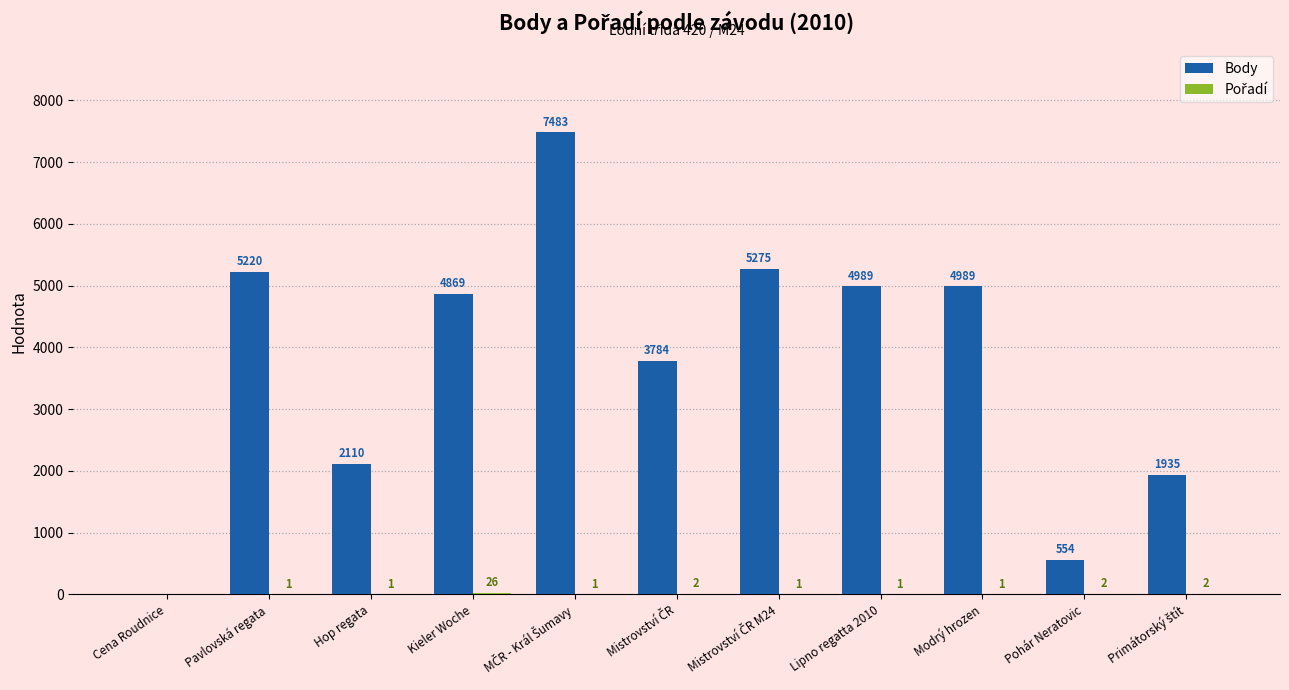

Where does the Body series first go above 4869?

Pavlovská regata